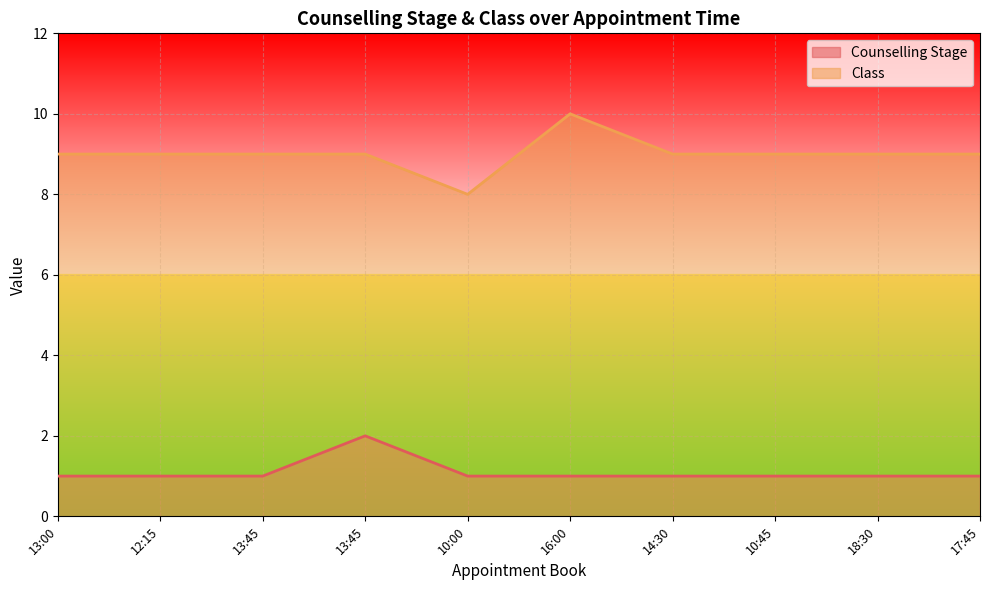

Which series has the largest total across all categories?

Class